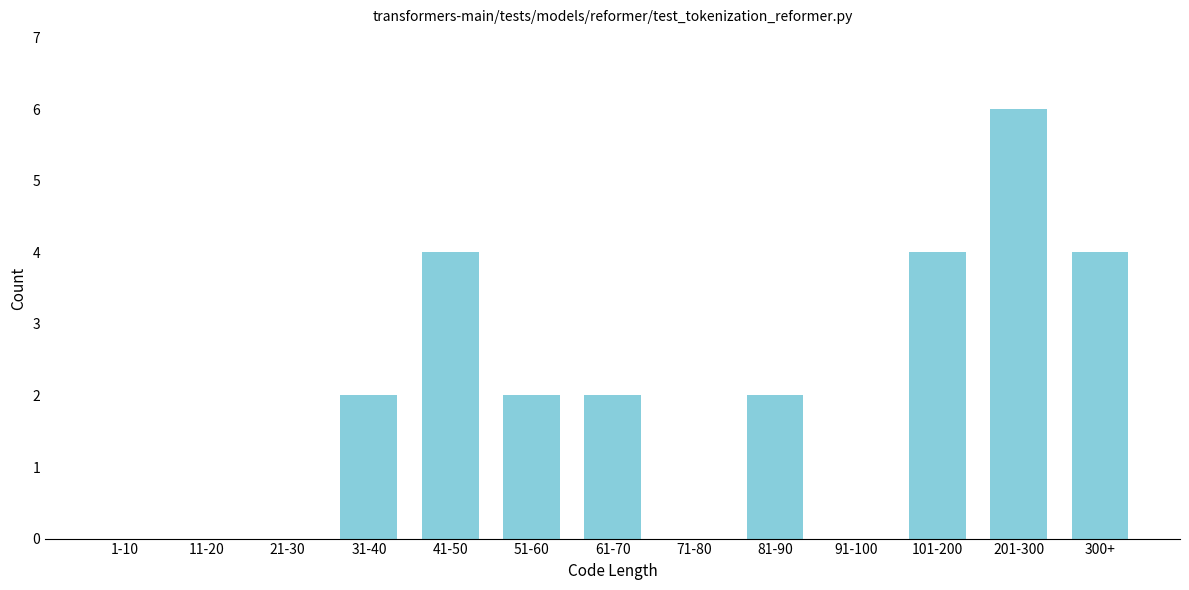

Reading left to right, what are all the values shown in this chart?

1-10=0	11-20=0	21-30=0	31-40=2	41-50=4	51-60=2	61-70=2	71-80=0	81-90=2	91-100=0	101-200=4	201-300=6	300+=4